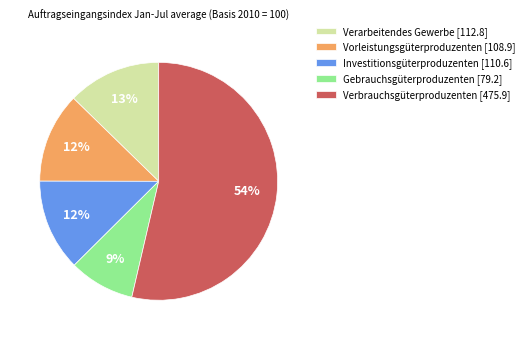

To the nearest percent, what percentage of the pie is Verarbeitendes Gewerbe?

13%